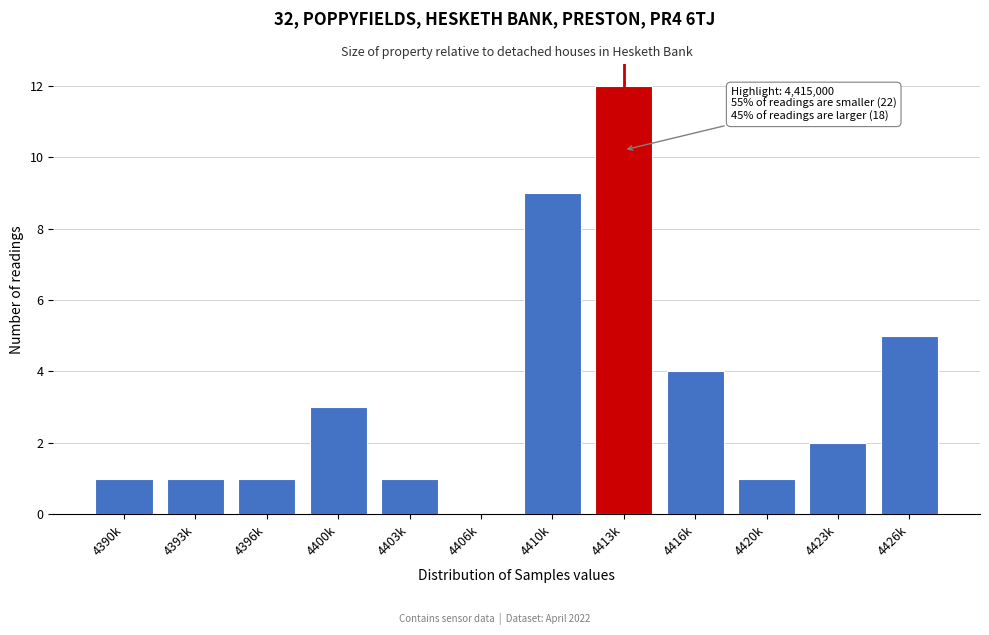

Reading right to left, extract all data points from this chart.

4426k=5	4423k=2	4420k=1	4416k=4	4413k=12	4410k=9	4406k=0	4403k=1	4400k=3	4396k=1	4393k=1	4390k=1